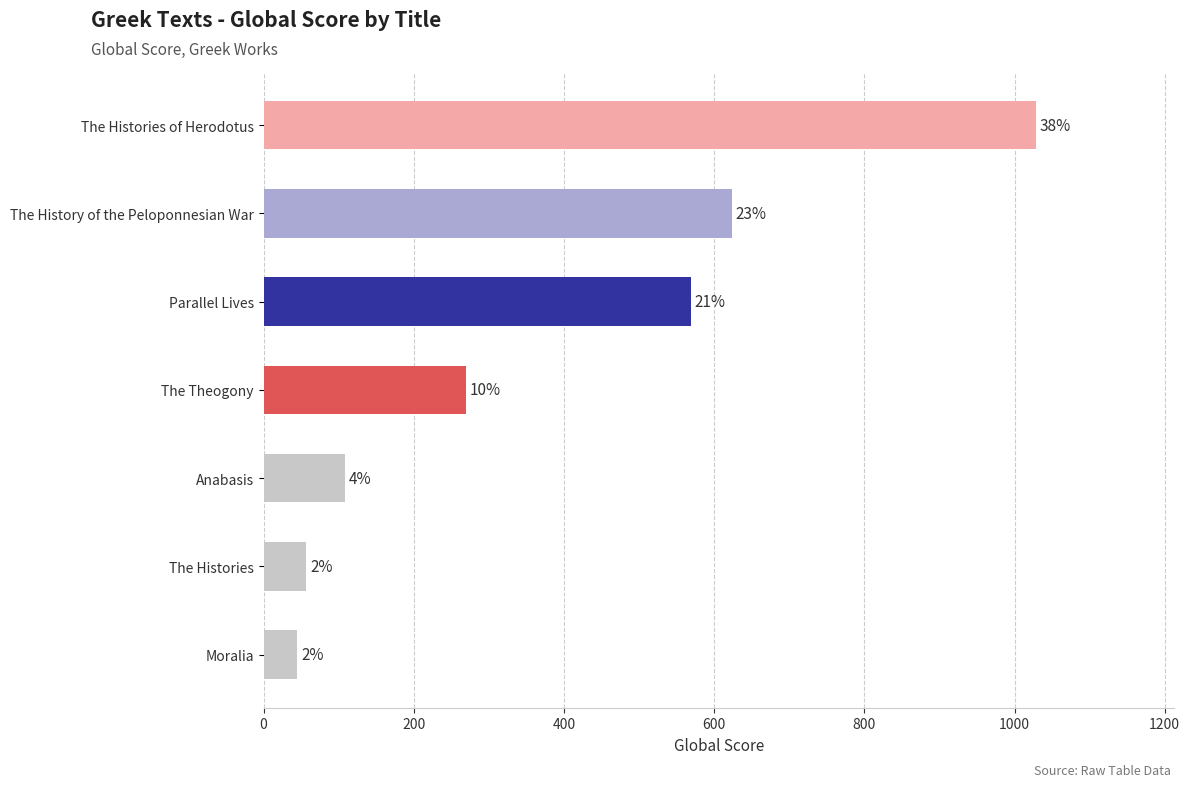

How many bars are there in total?

7